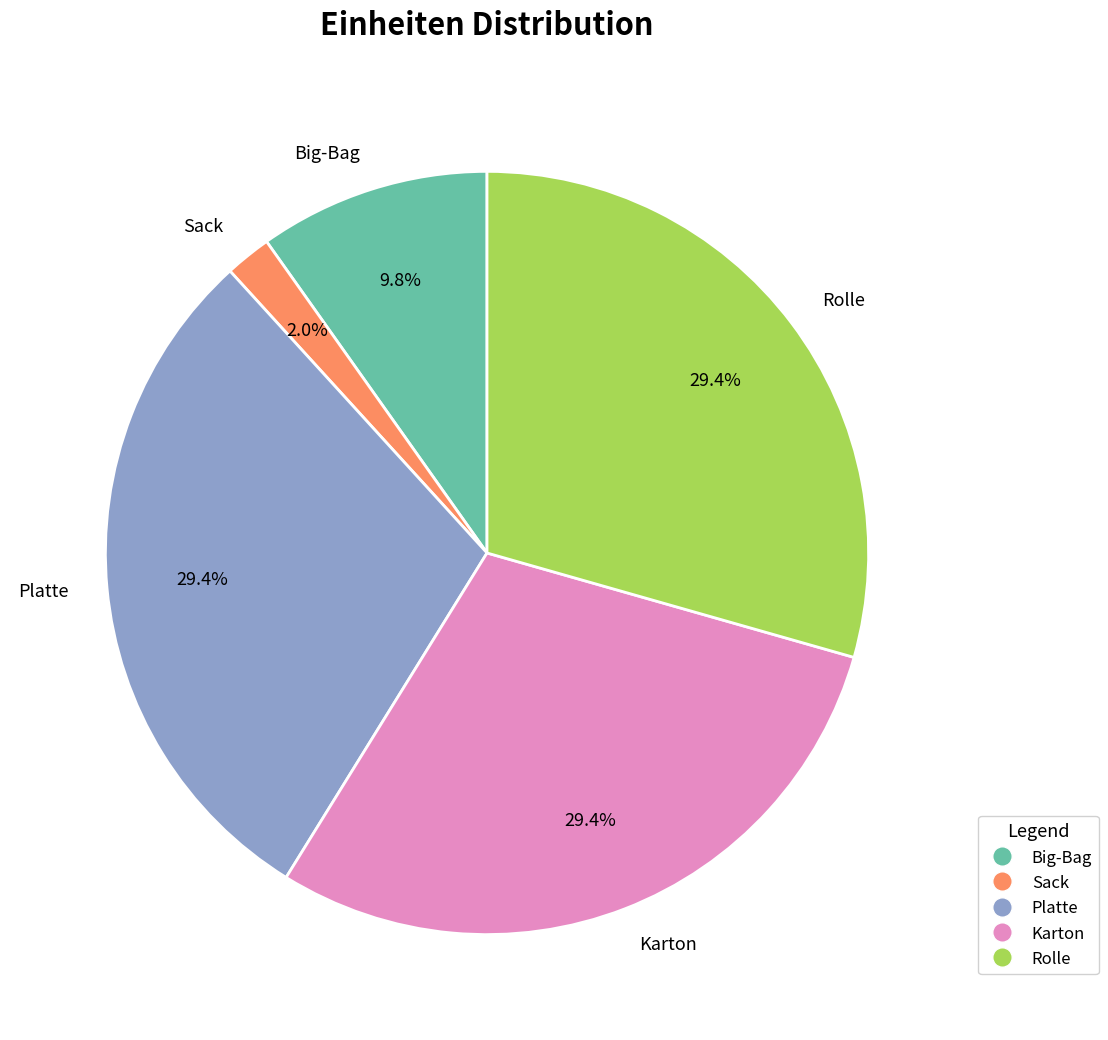

How many segments does this pie chart have?

5